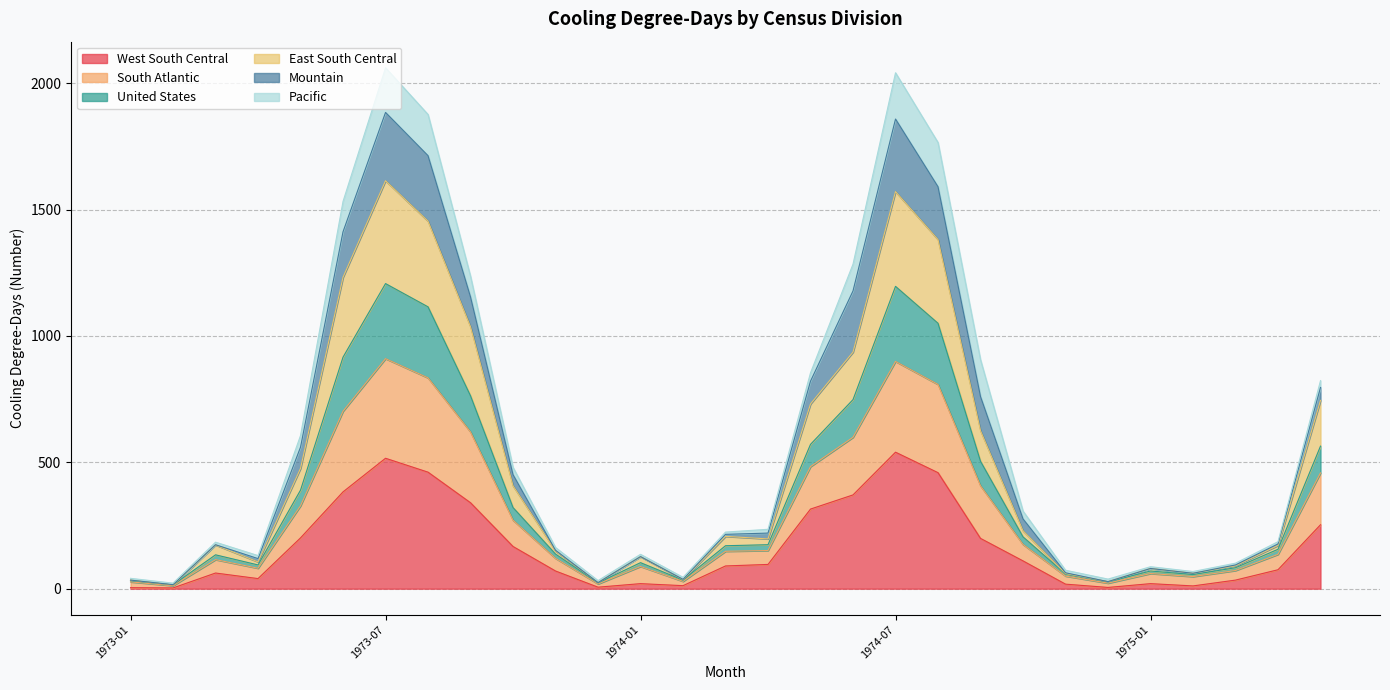

At which label does United States reach its minimum?

1973-02